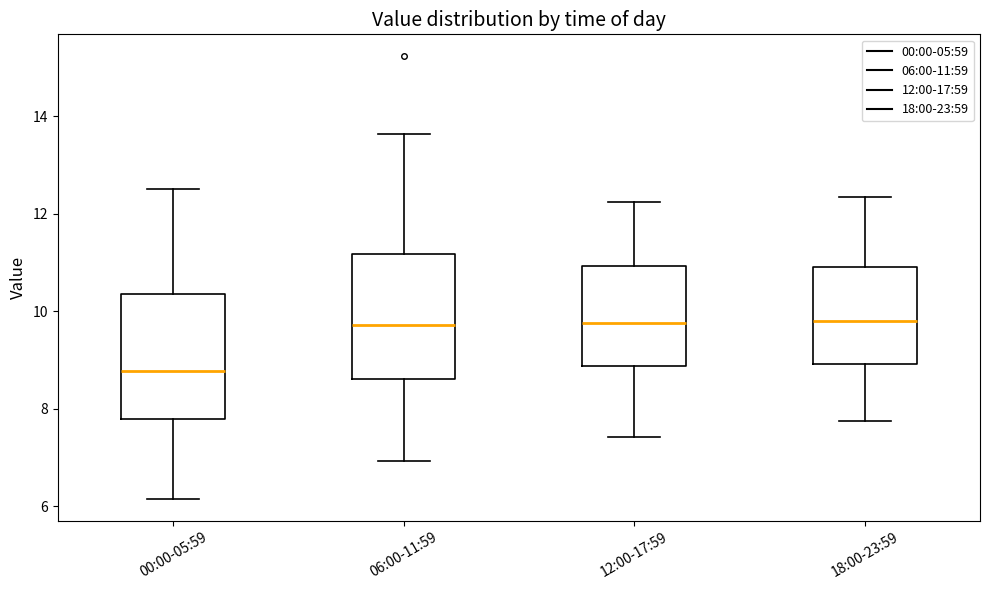

Reading left to right, transcribe this box plot: for each box, give where its median line is, the range the box spans, and where its two whiskers end, as read against the y-axis. The values are not printed on the chart, so give them approximately, as read against the axis.

00:00-05:59: median 8.8, box 7.8 to 10.4, whiskers 6.2 to 12.6
06:00-11:59: median 9.8, box 8.6 to 11.2, whiskers 7.0 to 13.6
12:00-17:59: median 9.8, box 8.8 to 11.0, whiskers 7.4 to 12.2
18:00-23:59: median 9.8, box 9.0 to 11.0, whiskers 7.8 to 12.4